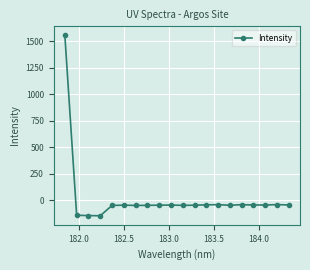

What is the minimum value shown in the chart?

-148.2